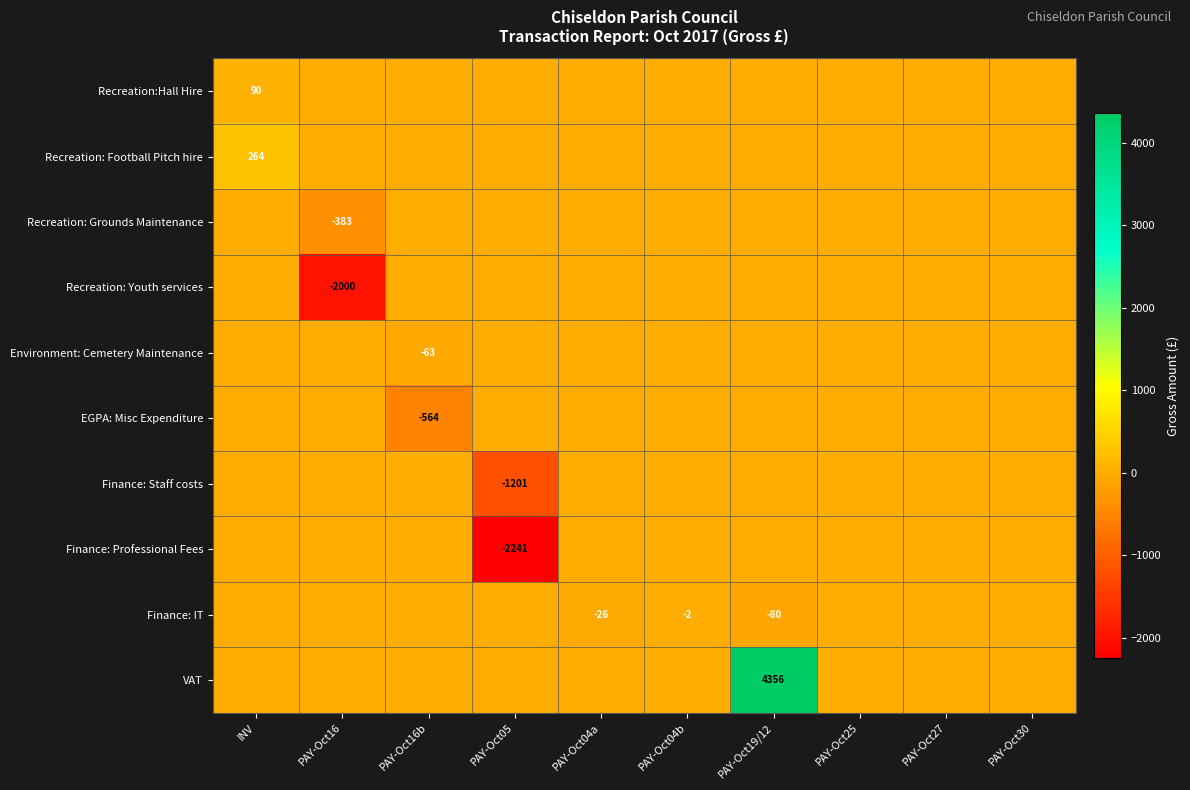

Is it true that EGPA: Misc Expenditure equals 0.0 at PAY-Oct25?

True